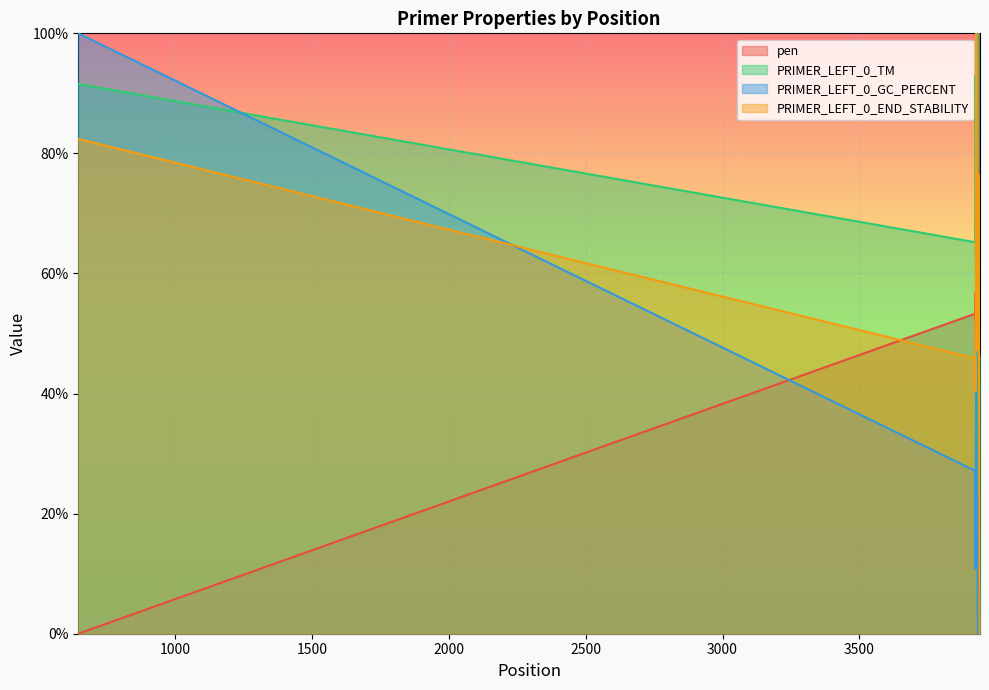

What is the difference between the PRIMER_LEFT_0_END_STABILITY values at 3932 and 3928?

47.2